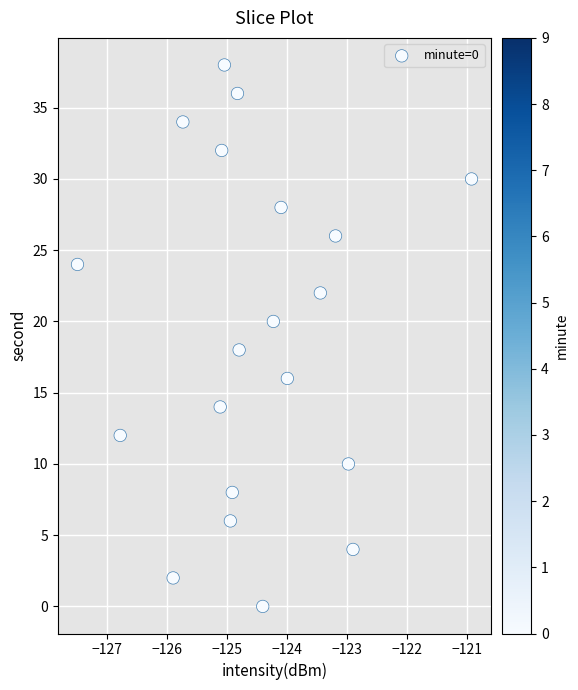

What is the range of Y values (max minus min)?

38